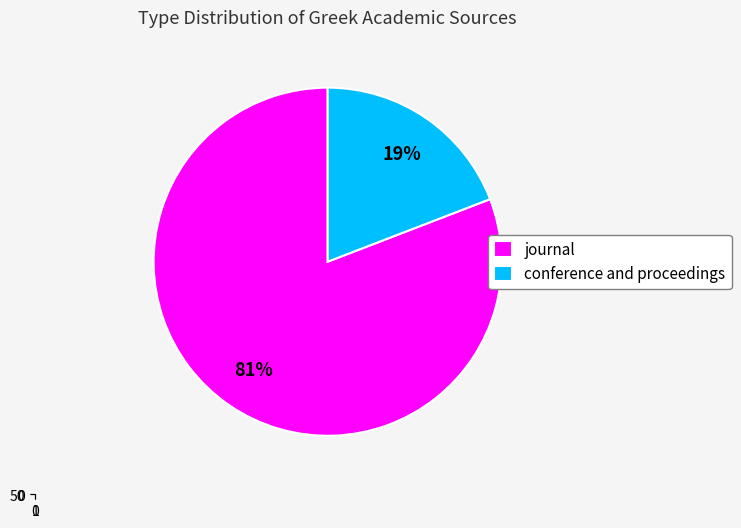

To the nearest percent, what portion does conference and proceedings represent?

19%